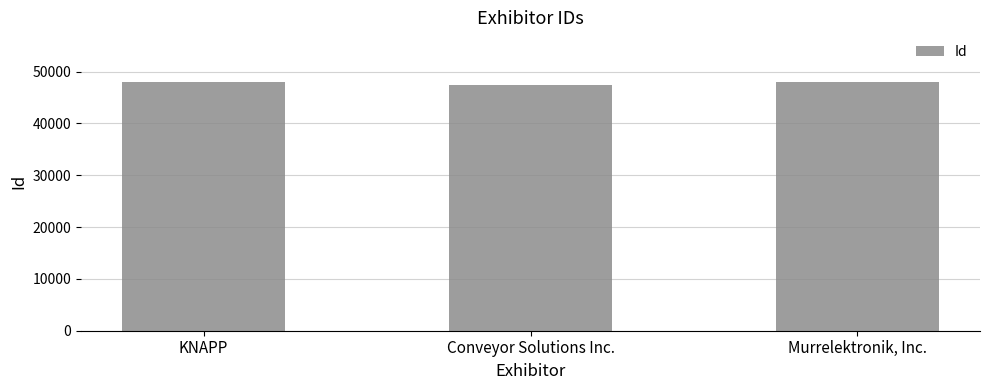

List the labels in order of value, largest first.

Murrelektronik, Inc., KNAPP, Conveyor Solutions Inc.